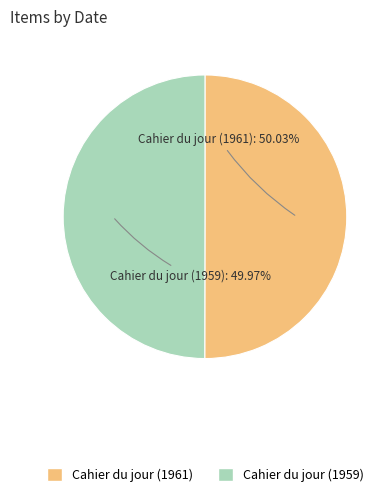

Is the sum of Cahier du jour (1961) and Cahier du jour (1959) greater than half?

Yes